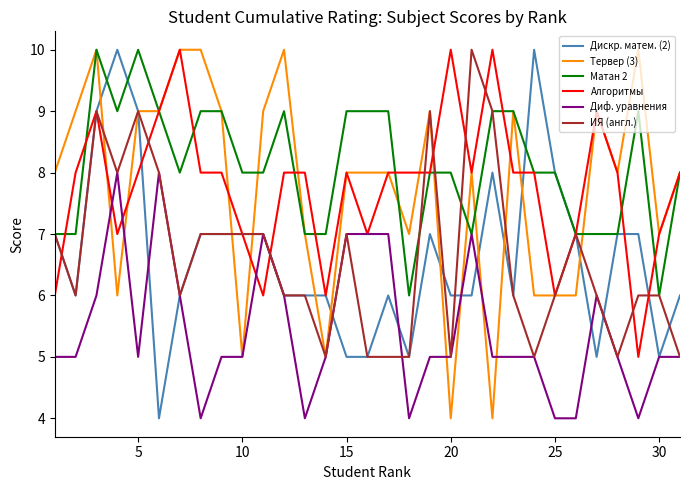

What is the lowest value of the Матан 2 series?

6